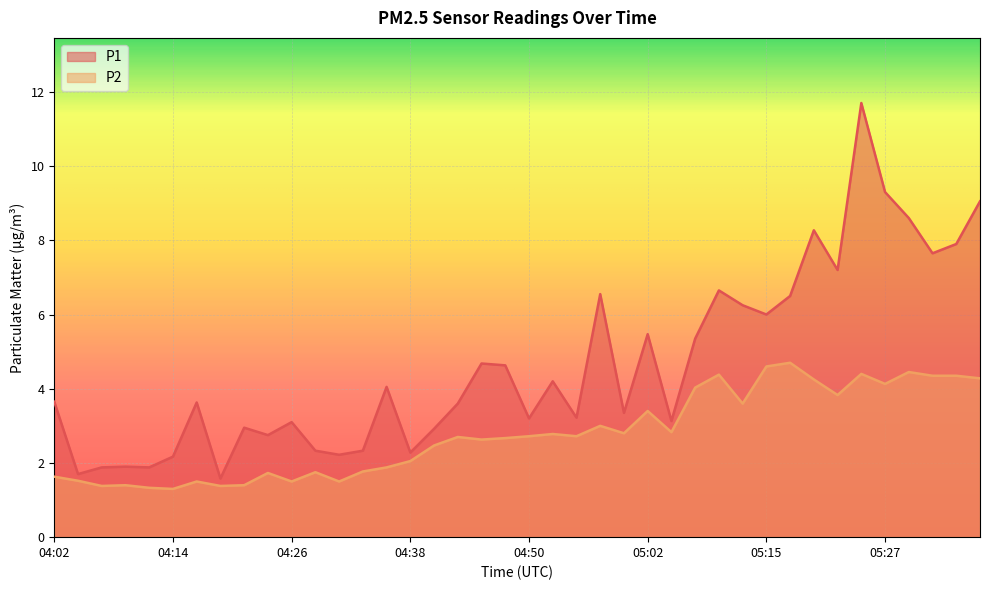

Between 04:33 and 04:45, which series saw the biggest shift?

P1